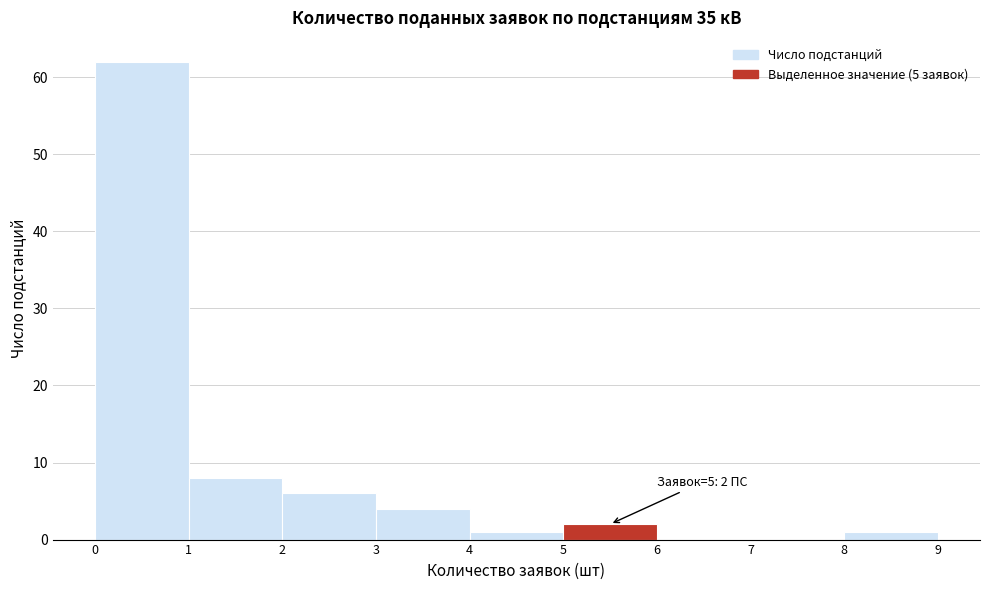

Which range on the x-axis has the tallest bar?

0 to 1